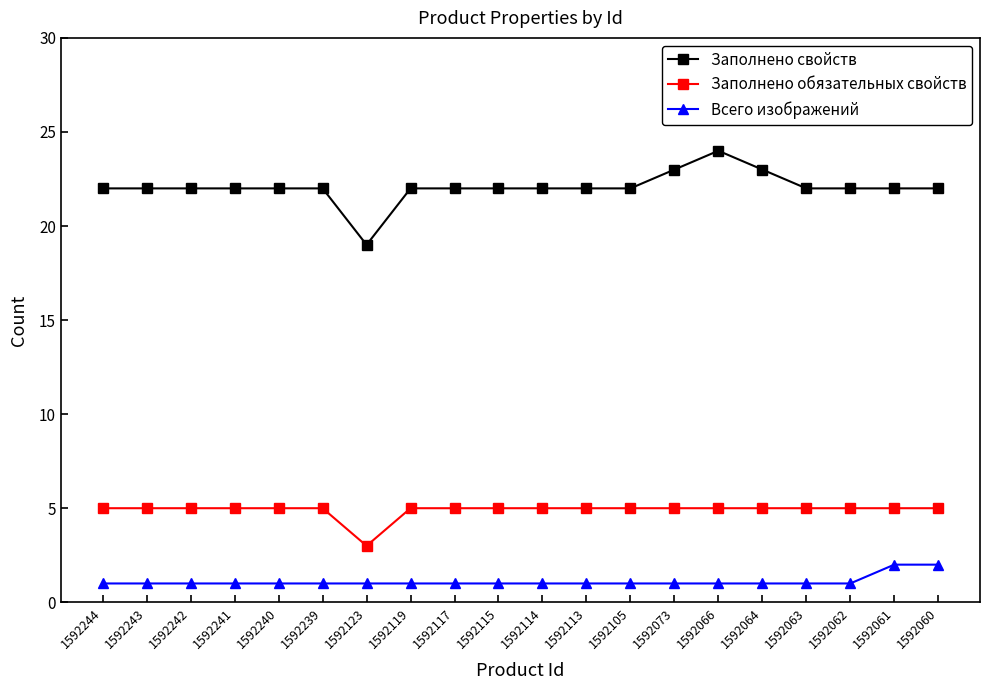

Reading right to left, what are all the values shown in this chart?

Заполнено свойств: 1592060=22	1592061=22	1592062=22	1592063=22	1592064=23	1592066=24	1592073=23	1592105=22	1592113=22	1592114=22	1592115=22	1592117=22	1592119=22	1592123=19	1592239=22	1592240=22	1592241=22	1592242=22	1592243=22	1592244=22
Заполнено обязательных свойств: 1592060=5	1592061=5	1592062=5	1592063=5	1592064=5	1592066=5	1592073=5	1592105=5	1592113=5	1592114=5	1592115=5	1592117=5	1592119=5	1592123=3	1592239=5	1592240=5	1592241=5	1592242=5	1592243=5	1592244=5
Всего изображений: 1592060=2	1592061=2	1592062=1	1592063=1	1592064=1	1592066=1	1592073=1	1592105=1	1592113=1	1592114=1	1592115=1	1592117=1	1592119=1	1592123=1	1592239=1	1592240=1	1592241=1	1592242=1	1592243=1	1592244=1